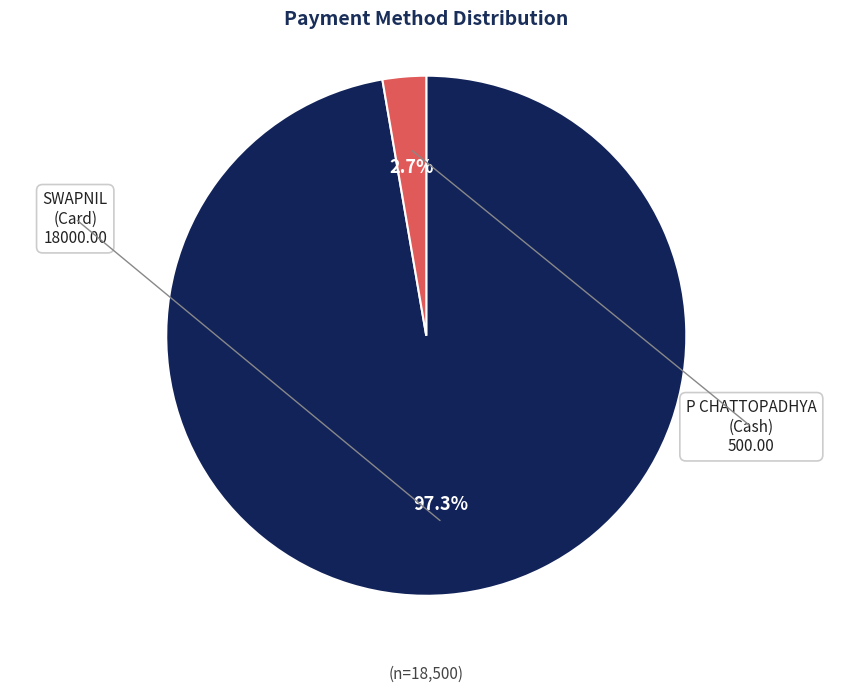

Is it true that SWAPNIL (Card) is 1% of the pie?

False